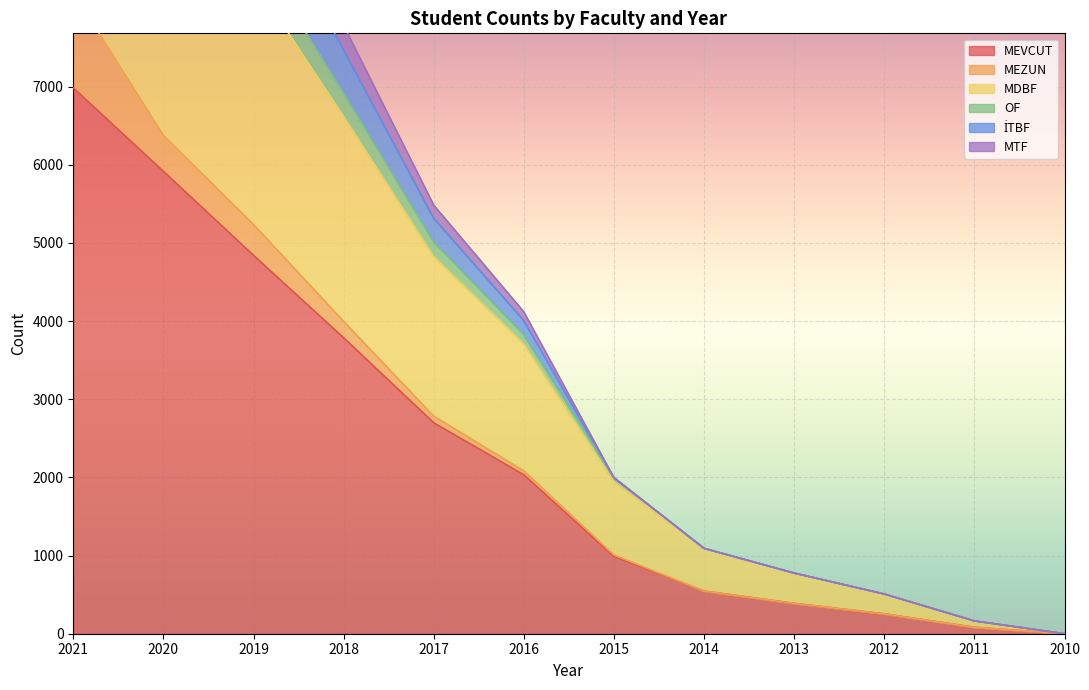

What is the highest value of the MTF series?

14470